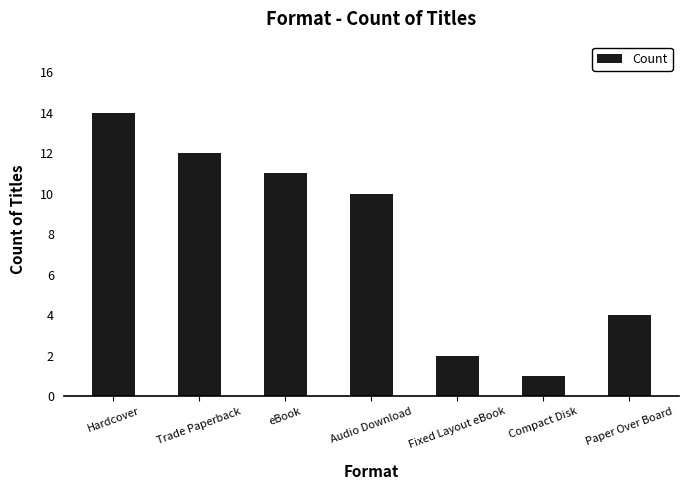

List the labels in order of value, largest first.

Hardcover, Trade Paperback, eBook, Audio Download, Paper Over Board, Fixed Layout eBook, Compact Disk